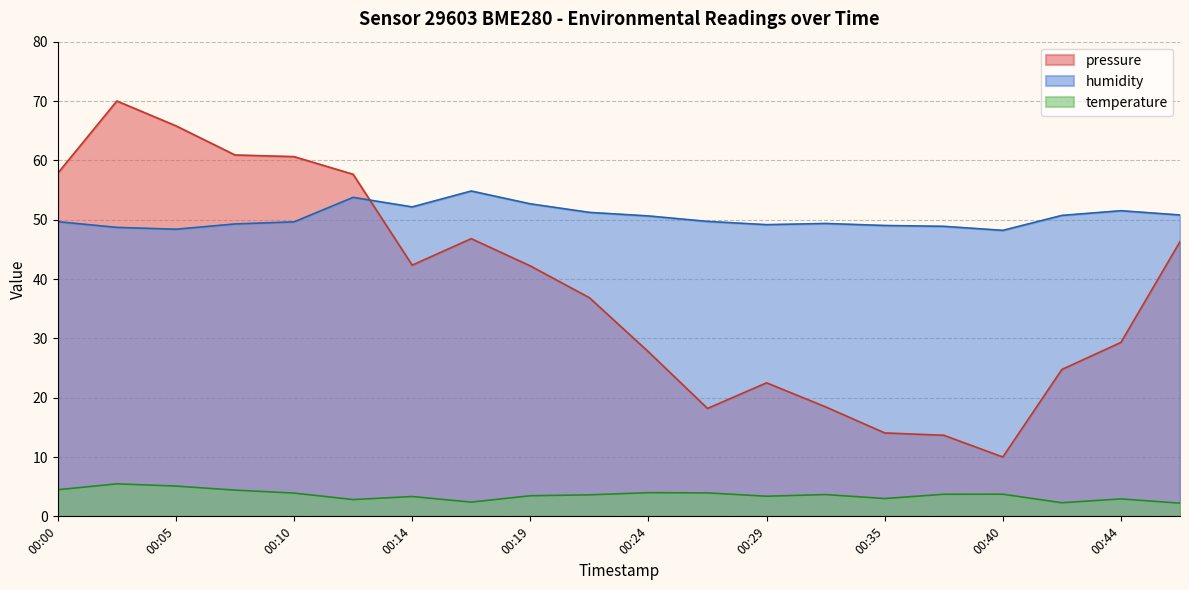

What is the value of the humidity point at the 20th from the left?

50.8